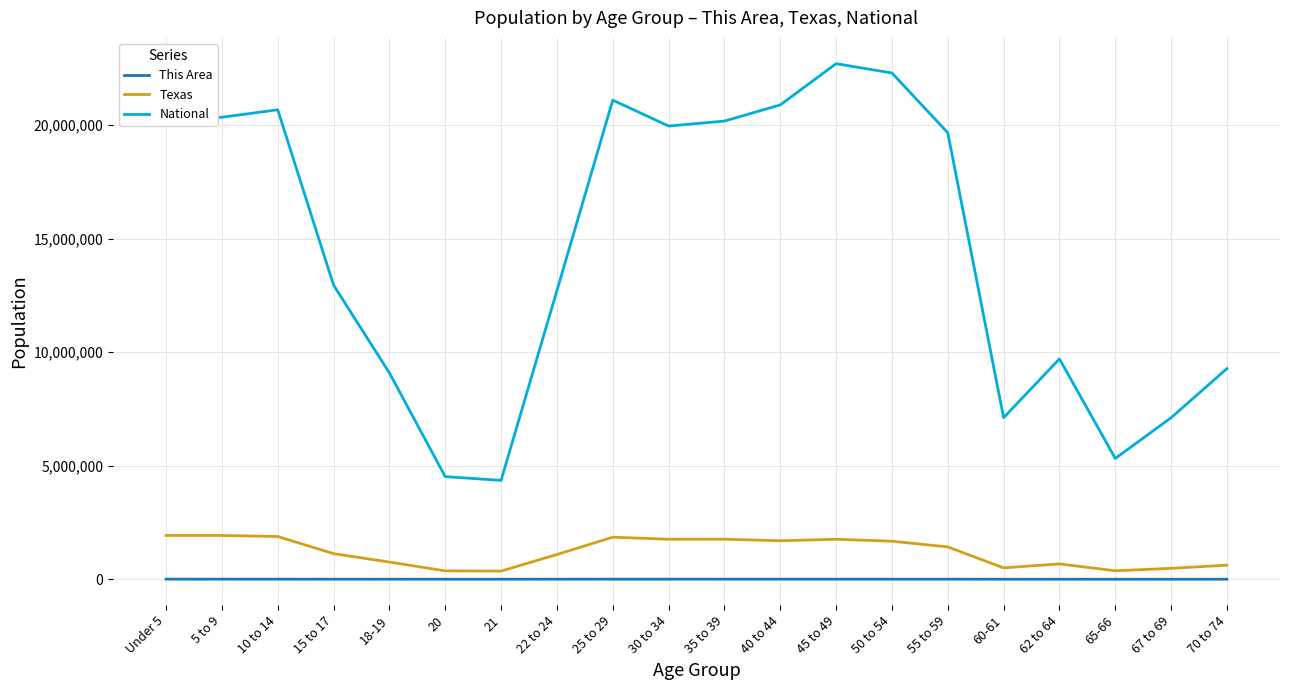

List the series in order of their peak value, highest first.

National, Texas, This Area